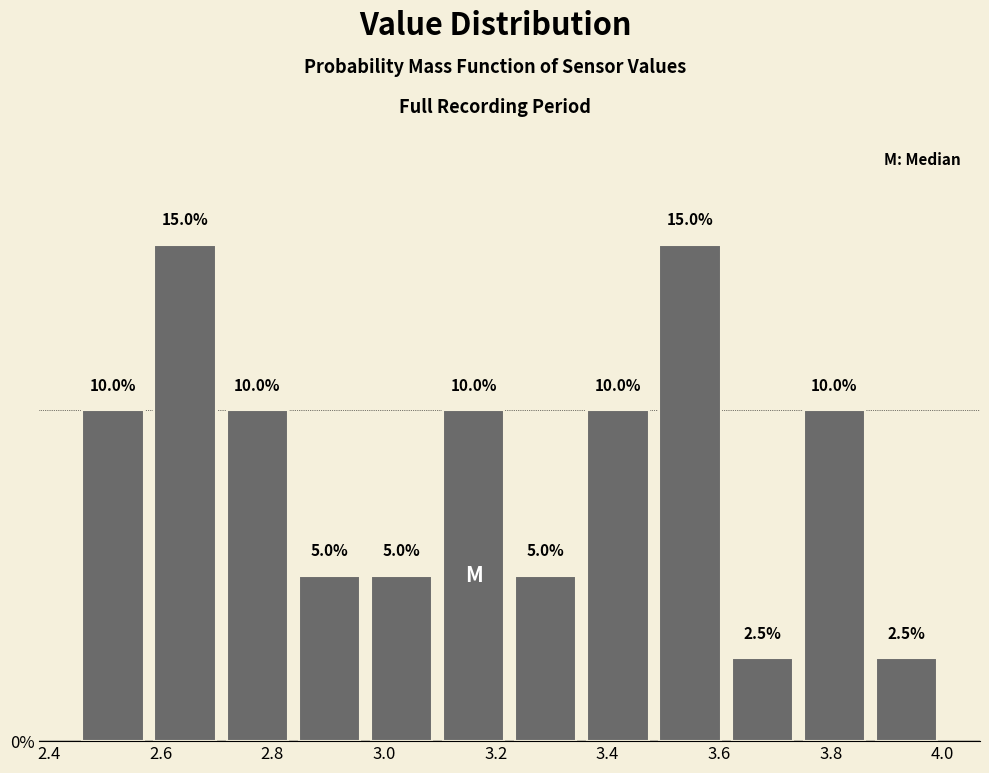

Reading left to right, list every bar in this chart as the range it spans on the x-axis followed by its height. The bar edges are not printed on the chart, so give them approximately, as read against the axis.

2.46 to 2.58: 10.0
2.58 to 2.70: 15.0
2.70 to 2.84: 10.0
2.84 to 2.96: 5.0
2.96 to 3.10: 5.0
3.10 to 3.22: 10.0
3.22 to 3.36: 5.0
3.36 to 3.48: 10.0
3.48 to 3.62: 15.0
3.62 to 3.74: 2.5
3.74 to 3.88: 10.0
3.88 to 4.00: 2.5